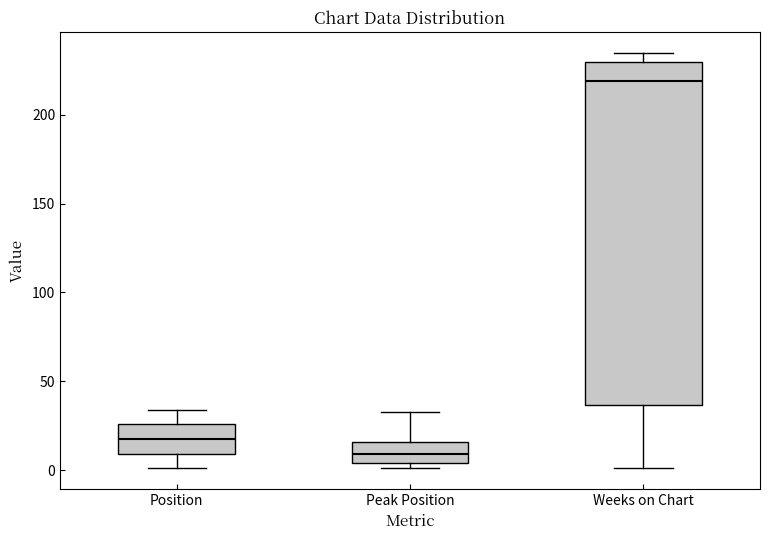

Reading left to right, read every box against the y-axis: the position of its median line, the range the box covers, and the ends of its whiskers. The values are not printed on the chart, so give them approximately, as read against the axis.

Position: median 20, box 10 to 25, whiskers 0 to 35
Peak Position: median 10, box 5 to 15, whiskers 0 to 35
Weeks on Chart: median 220, box 35 to 230, whiskers 0 to 235